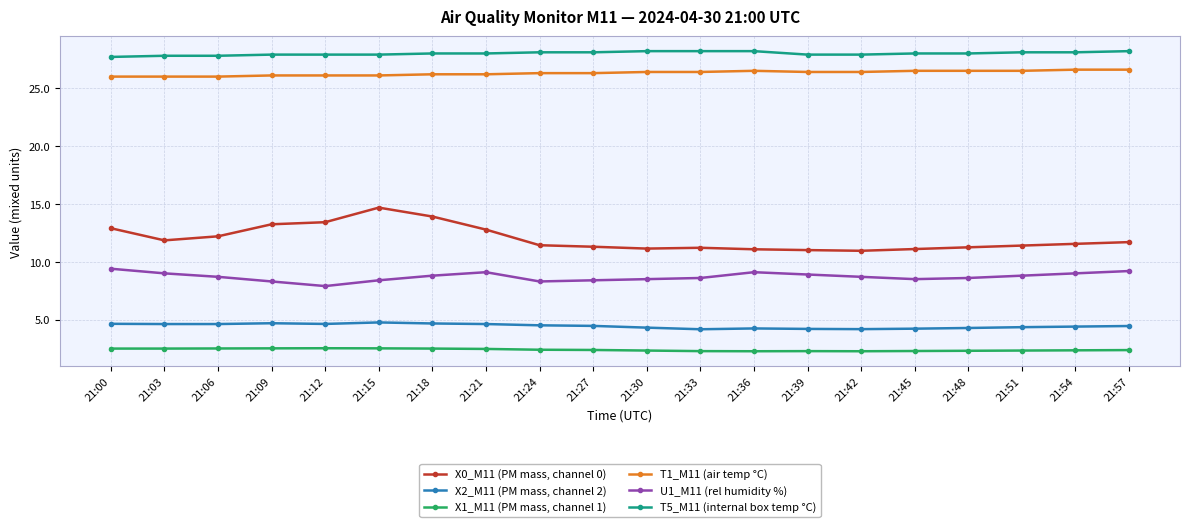

Which series has the largest range (max minus min)?

X0_M11 (PM mass, channel 0)